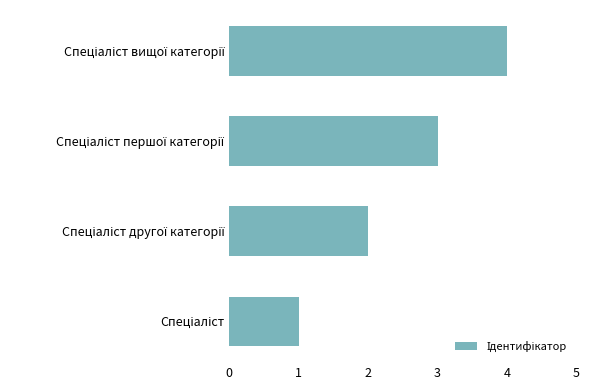

How many values are between 2 and 4?

3